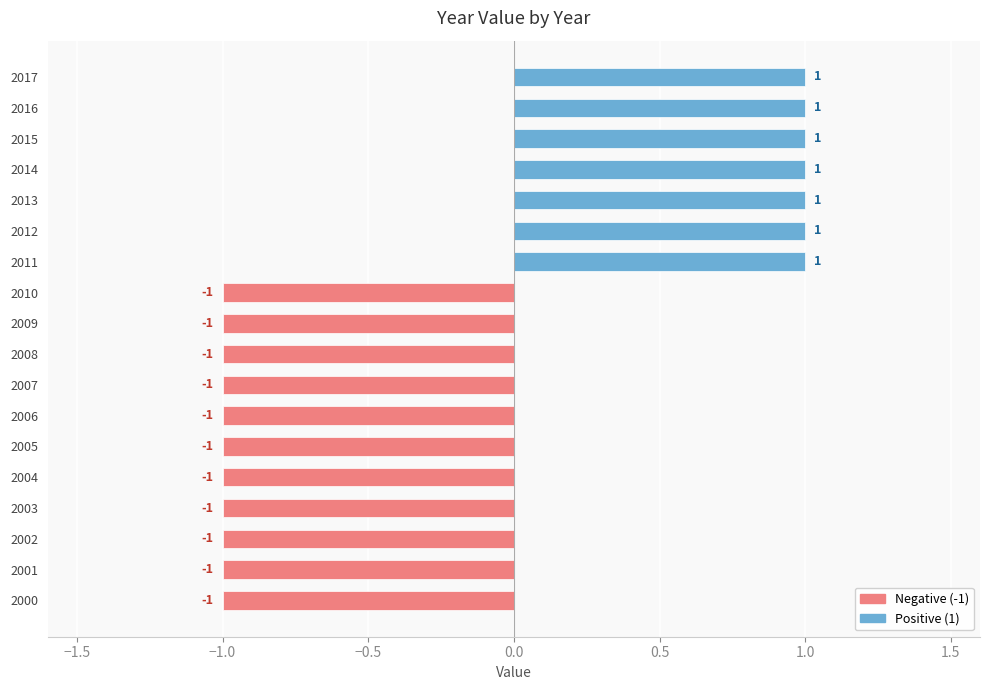

Reading bottom to top, transcribe all the data shown in this chart.

2000=-1	2001=-1	2002=-1	2003=-1	2004=-1	2005=-1	2006=-1	2007=-1	2008=-1	2009=-1	2010=-1	2011=1	2012=1	2013=1	2014=1	2015=1	2016=1	2017=1